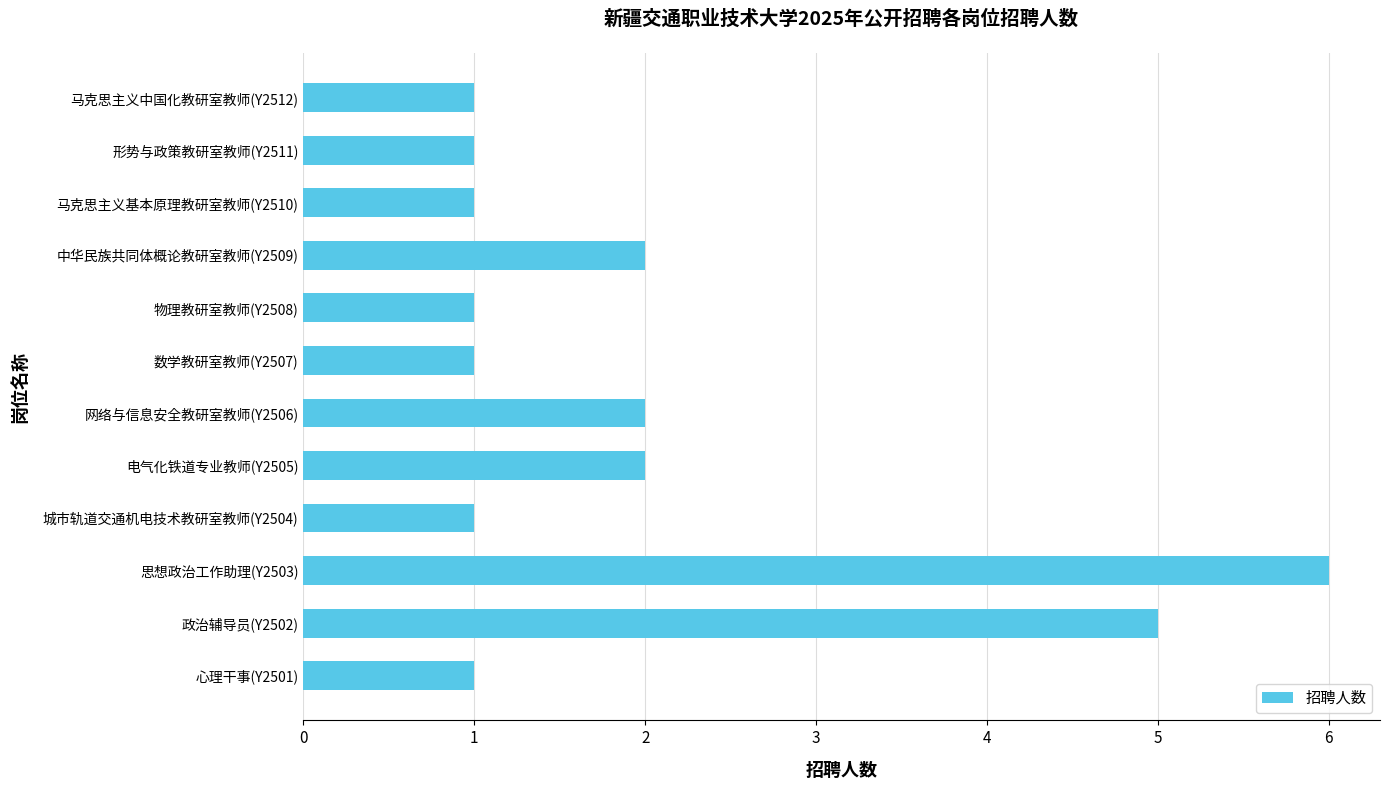

True or false: the data shows 2 at 中华民族共同体概论教研室教师(Y2509).

True